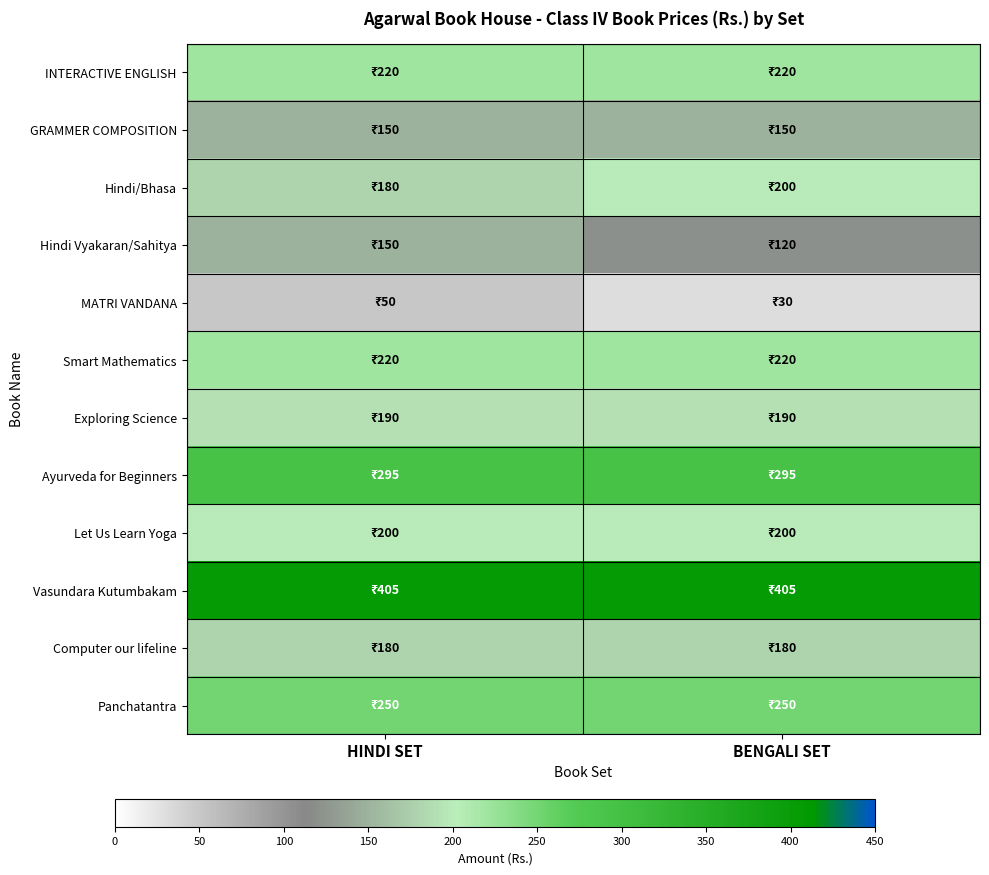

Which series has the largest range (max minus min)?

Hindi Vyakaran/Sahitya